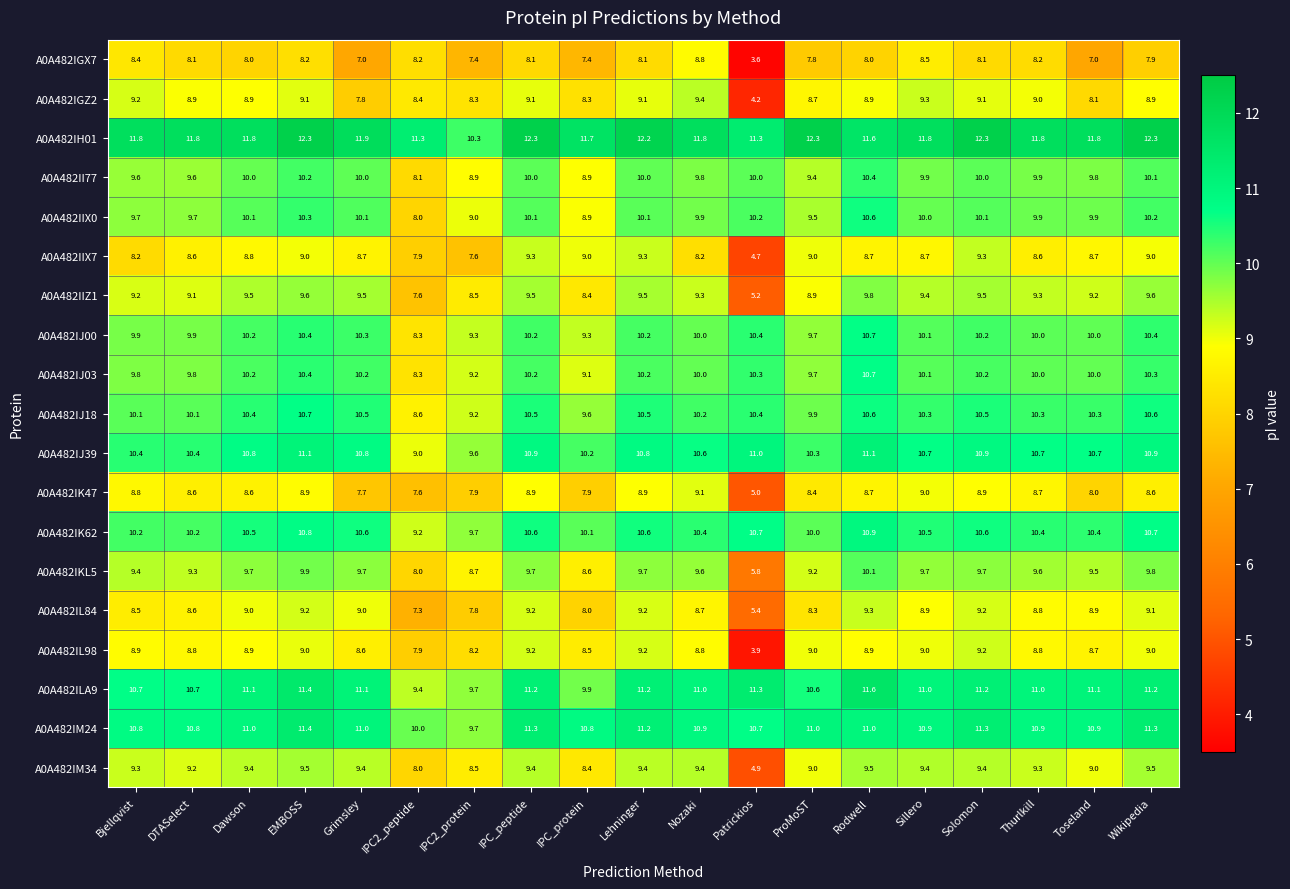

Which label corresponds to the smallest value in the chart?

Patrickios